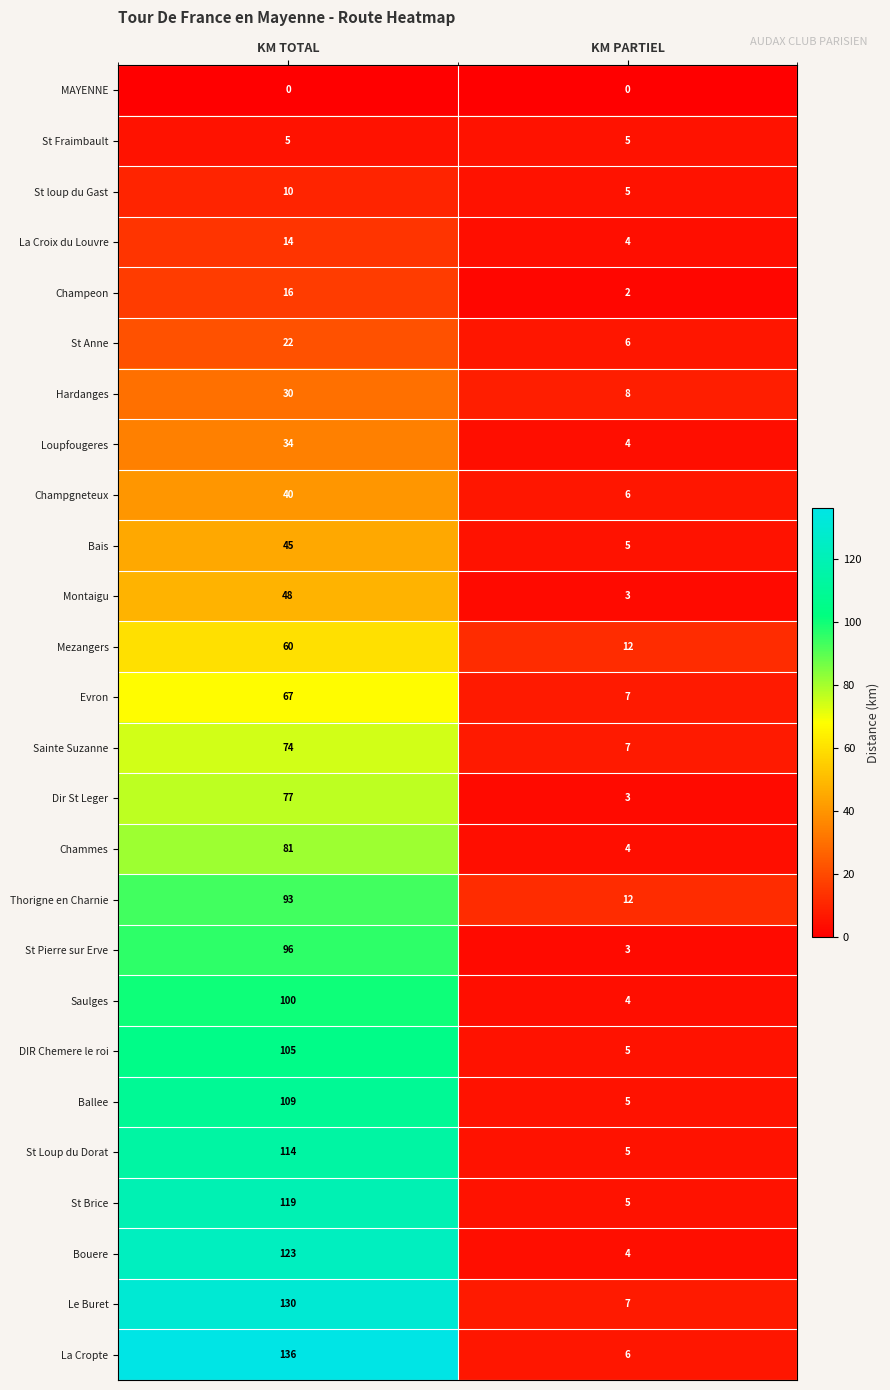

At which category is the sum across all series the highest?

KM TOTAL